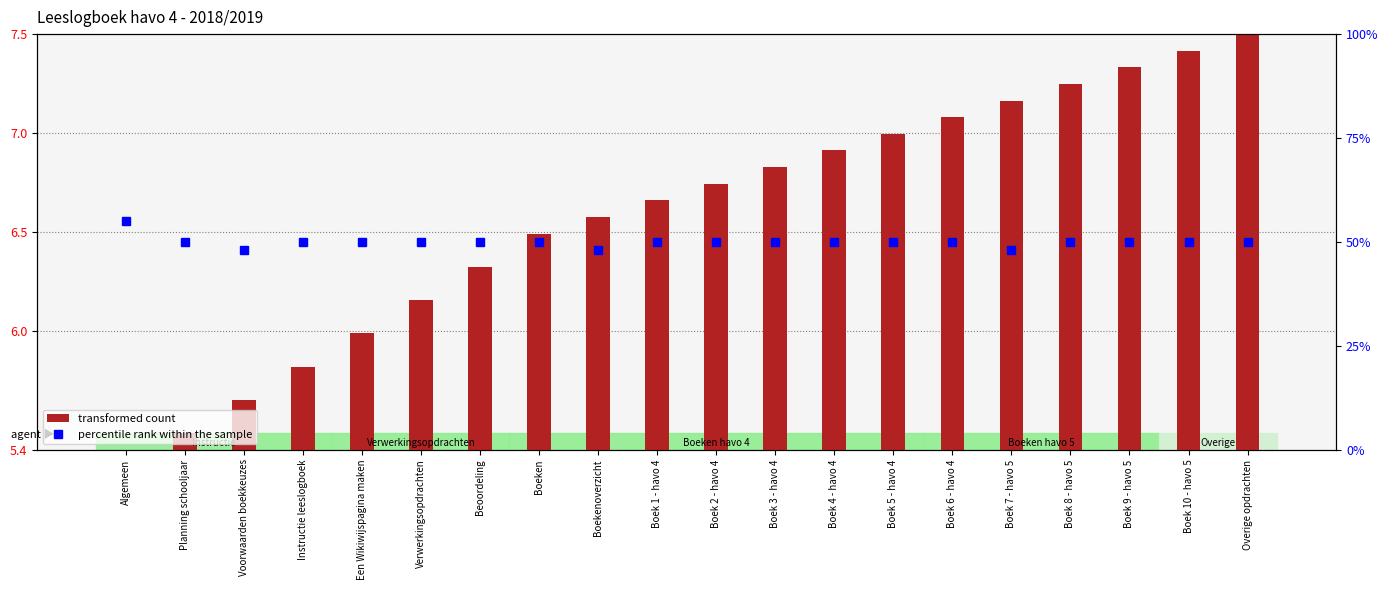

What is the sum of all transformed count values?

131.8